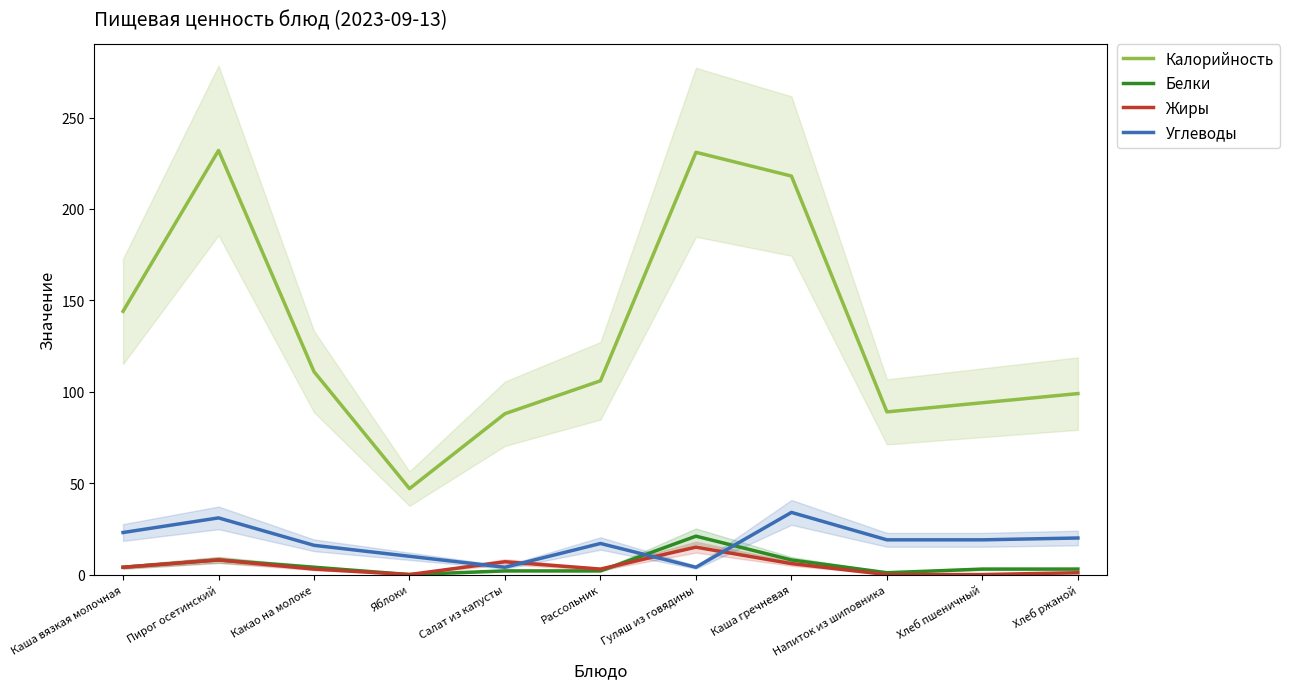

At how many categories does at least one series exceed 70?

10